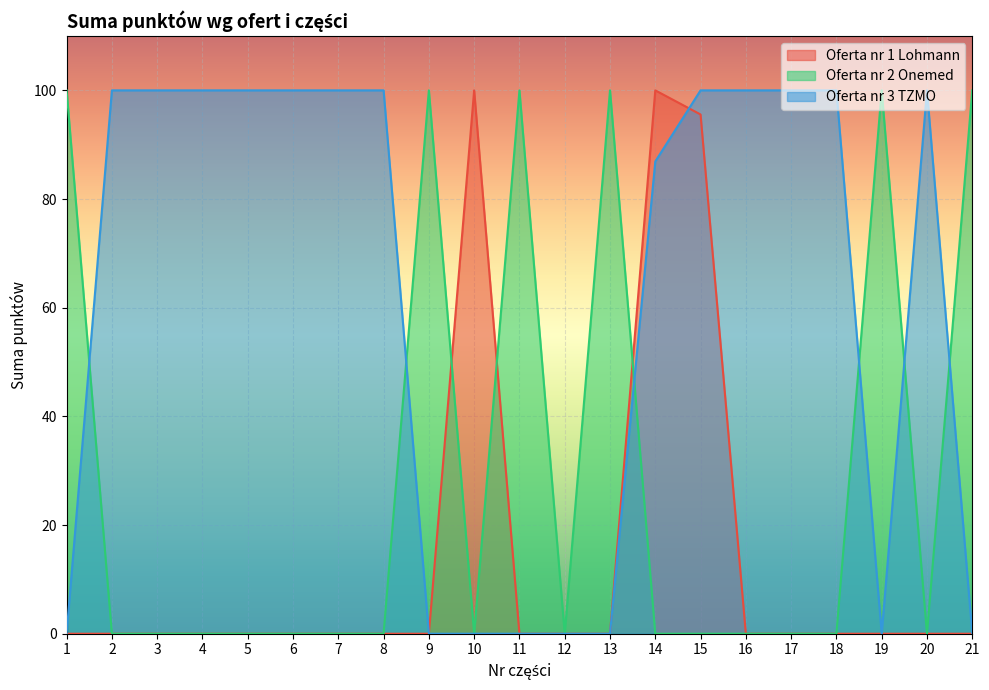

Where do Oferta nr 3 TZMO and Oferta nr 2 Onemed first cross each other?

1 and 2